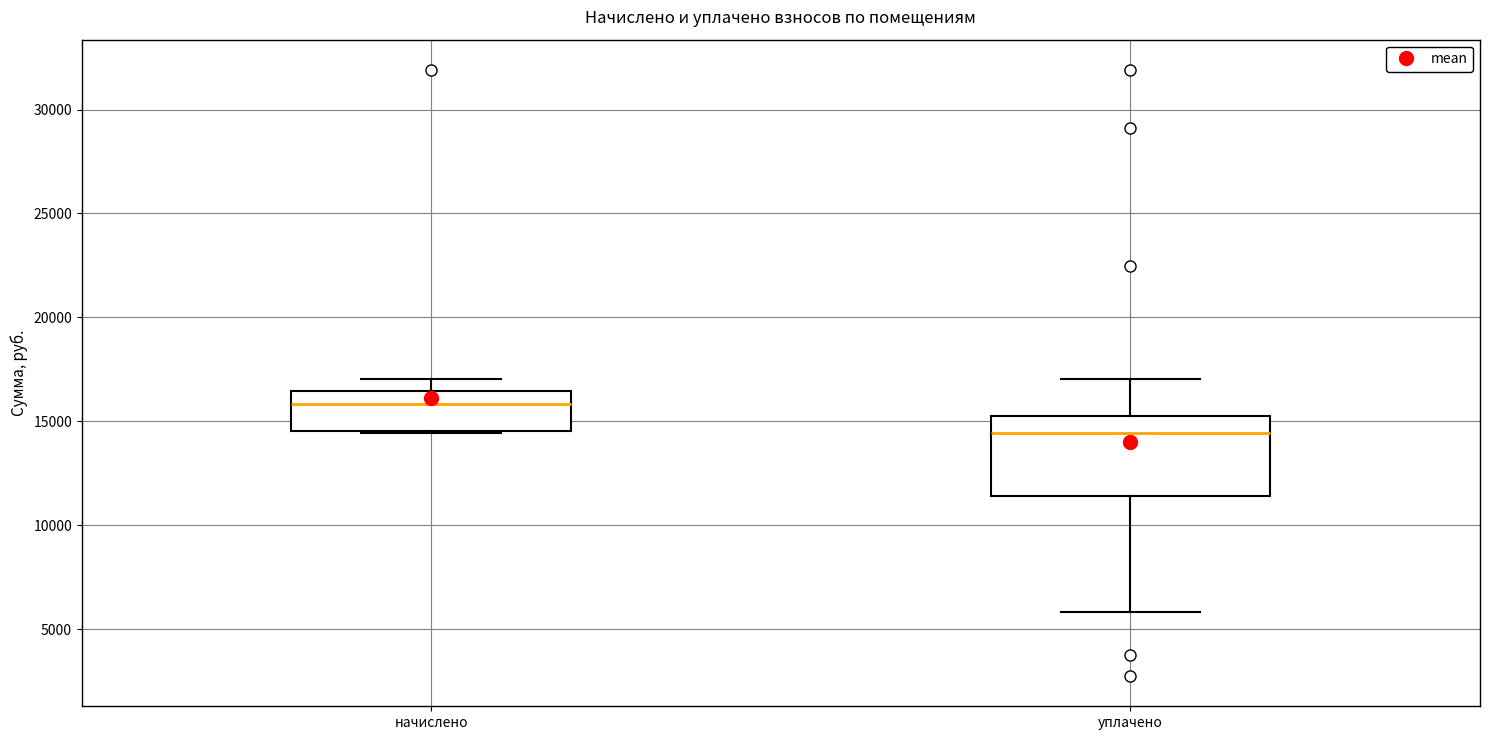

Which box is the tallest, from its lower edge to its upper edge?

уплачено